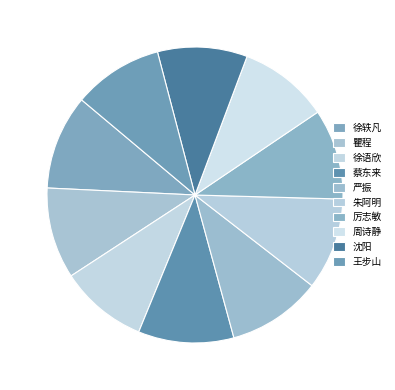

Do 王步山 and 厉志敏 together represent more than half of the pie?

No